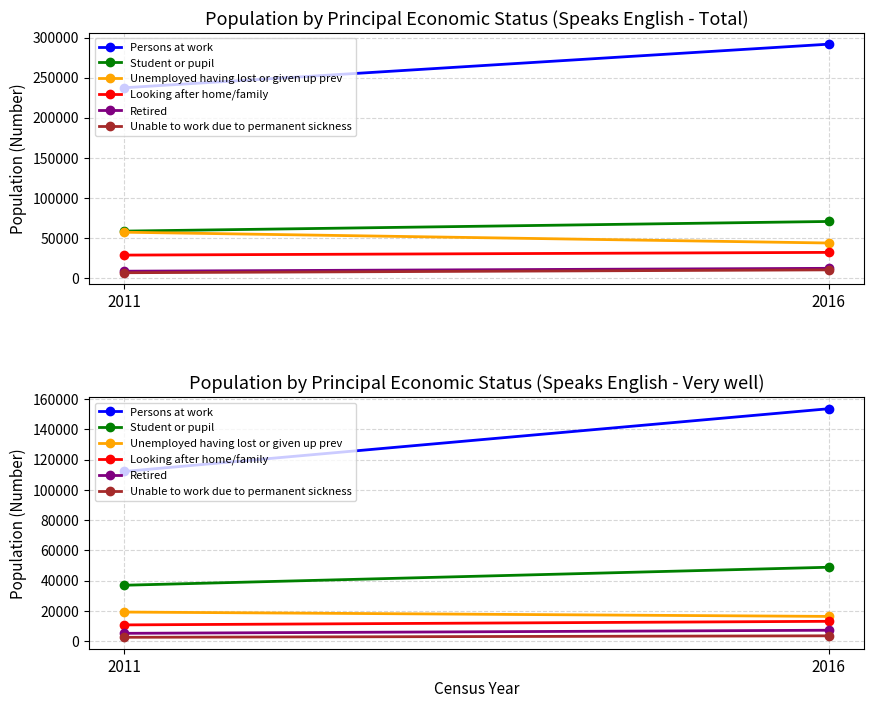

What is the average value of the Unemployed having lost or given up prev series?

17699